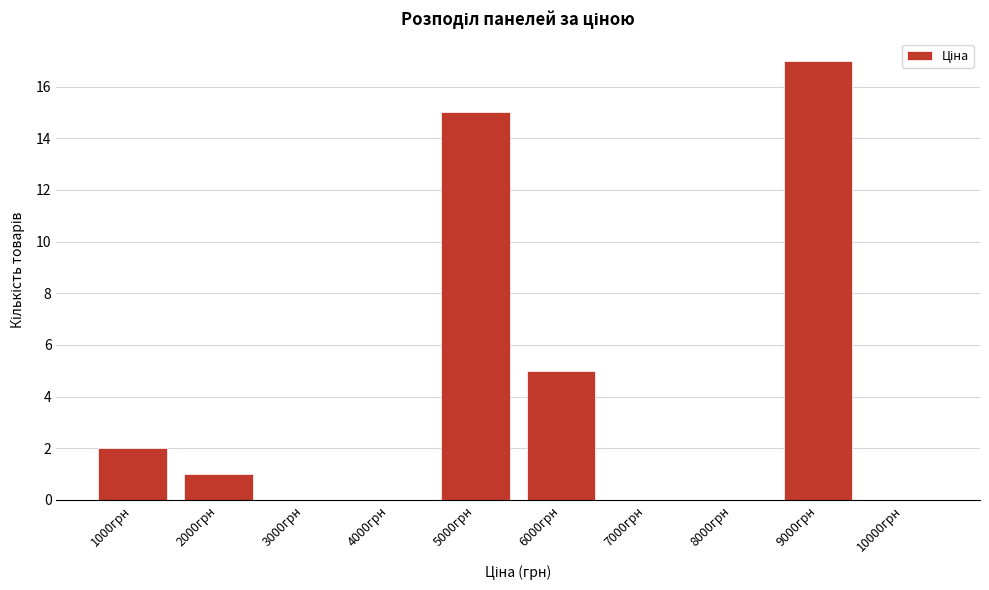

Reading left to right, what are all the values shown in this chart?

1000грн=2	2000грн=1	3000грн=0	4000грн=0	5000грн=15	6000грн=5	7000грн=0	8000грн=0	9000грн=17	10000грн=0